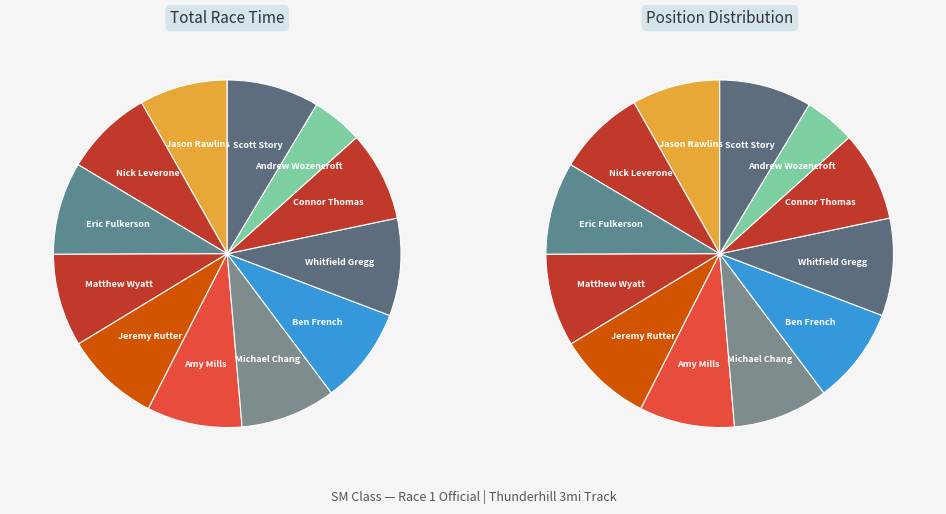

What percentage is the Scott Story slice, to the nearest percent?

9%